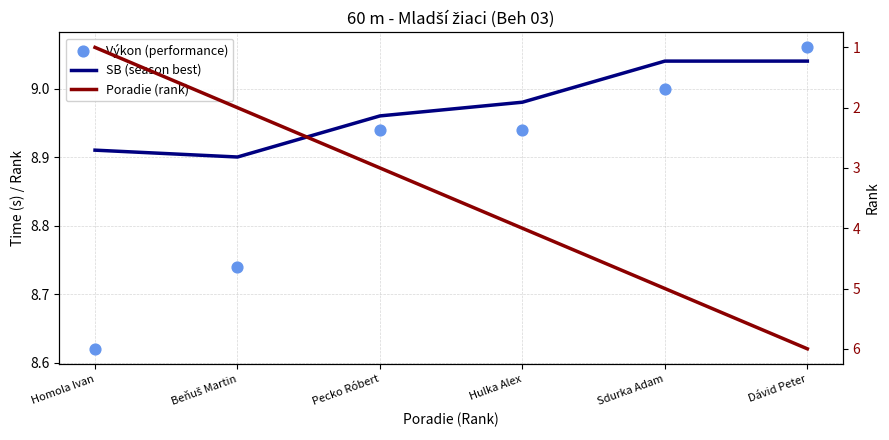

Which series has the widest spread of Y values?

Poradie (rank)